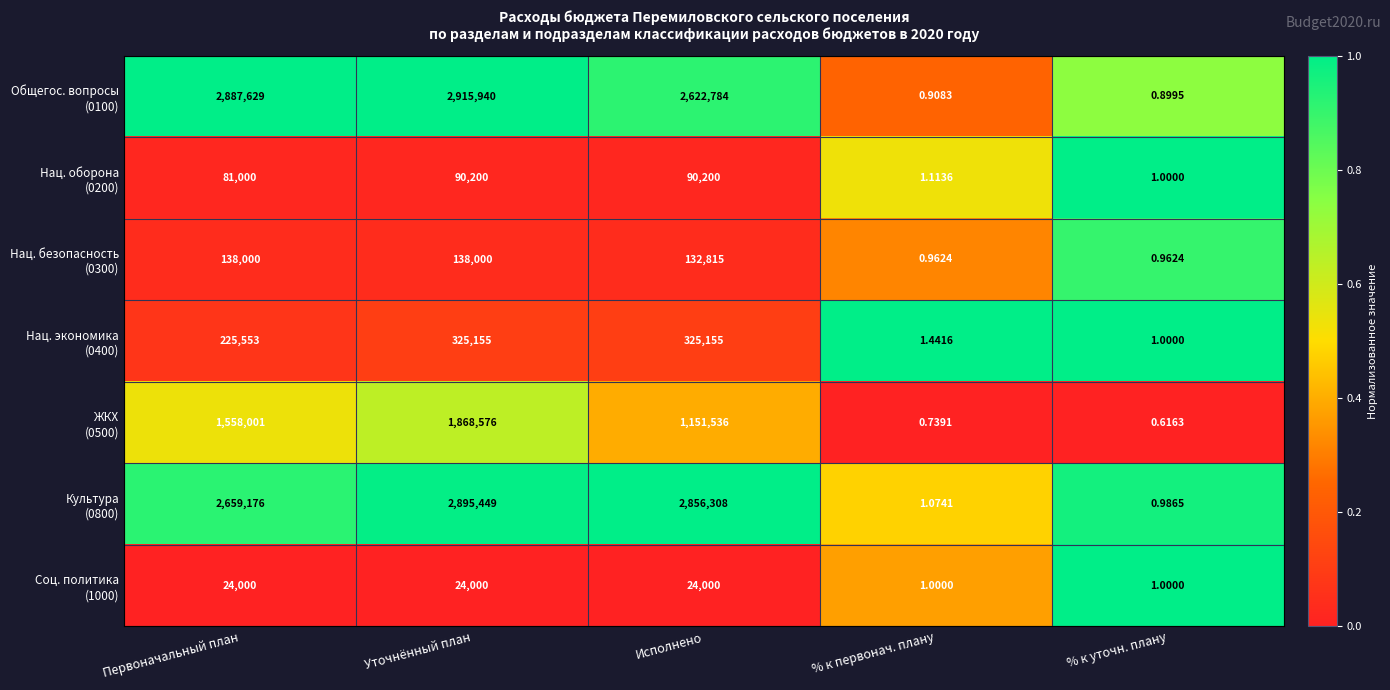

At which category does the chart reach its peak across all series?

Уточнённый план